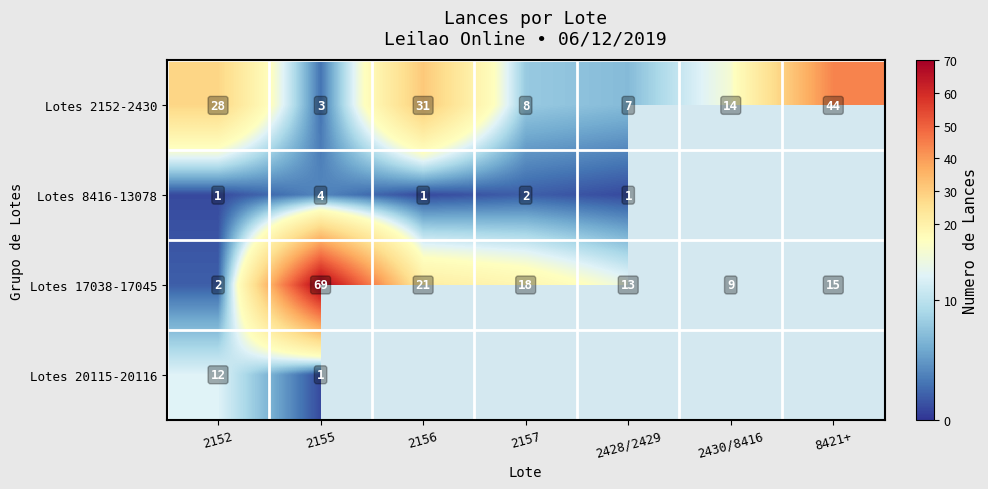

True or false: Lotes 17038-17045 has a value of 13 at 2157.

False